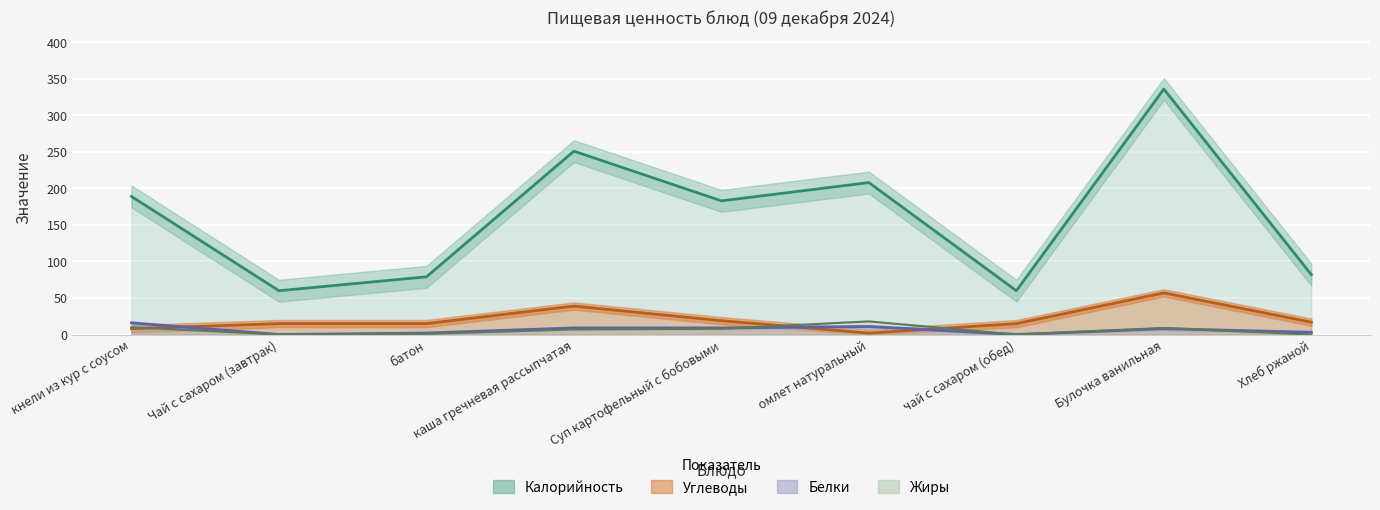

Reading left to right, what are all the values shown in this chart?

Калорийность: кнели из кур с соусом=189	Чай с сахаром (завтрак)=60	батон=79	каша гречневая рассыпчатая=251	Суп картофельный с бобовыми=183	омлет натуральный=208	чай с сахаром (обед)=60	Булочка ванильная=336	Хлеб ржаной=82
Белки: кнели из кур с соусом=16	Чай с сахаром (завтрак)=0	батон=2	каша гречневая рассыпчатая=9	Суп картофельный с бобовыми=9	омлет натуральный=11	чай с сахаром (обед)=0	Булочка ванильная=8	Хлеб ржаной=3
Жиры: кнели из кур с соусом=10	Чай с сахаром (завтрак)=0	батон=1	каша гречневая рассыпчатая=7	Суп картофельный с бобовыми=8	омлет натуральный=18	чай с сахаром (обед)=0	Булочка ванильная=9	Хлеб ржаной=0
Углеводы: кнели из кур с соусом=8	Чай с сахаром (завтрак)=15	батон=15	каша гречневая рассыпчатая=39	Суп картофельный с бобовыми=19	омлет натуральный=2	чай с сахаром (обед)=15	Булочка ванильная=57	Хлеб ржаной=17